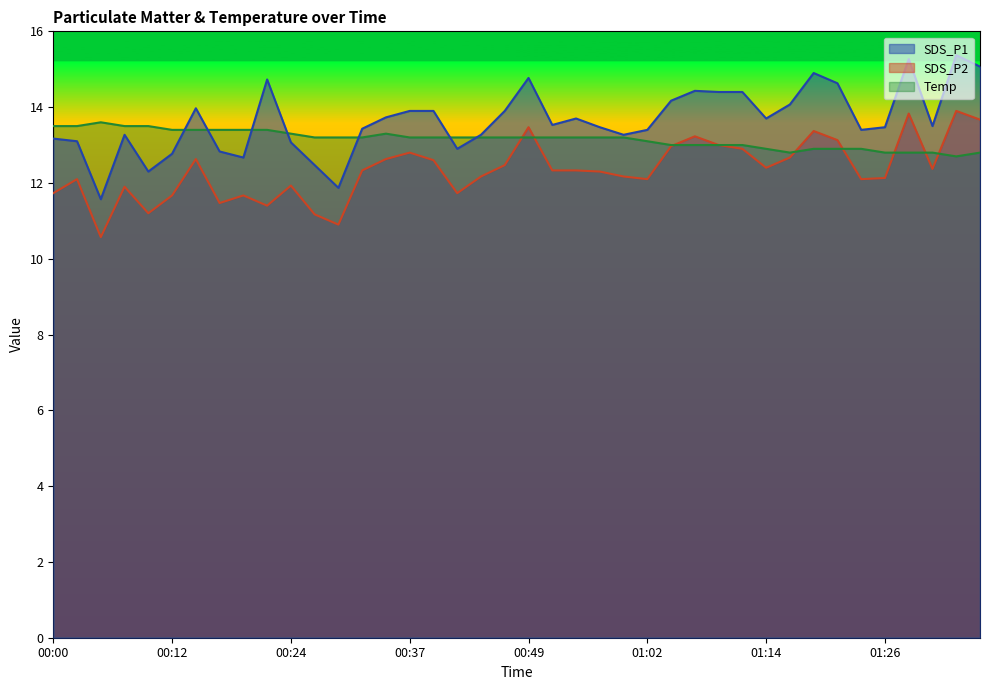

What is the approximate value of Temp at 01:26?

12.8